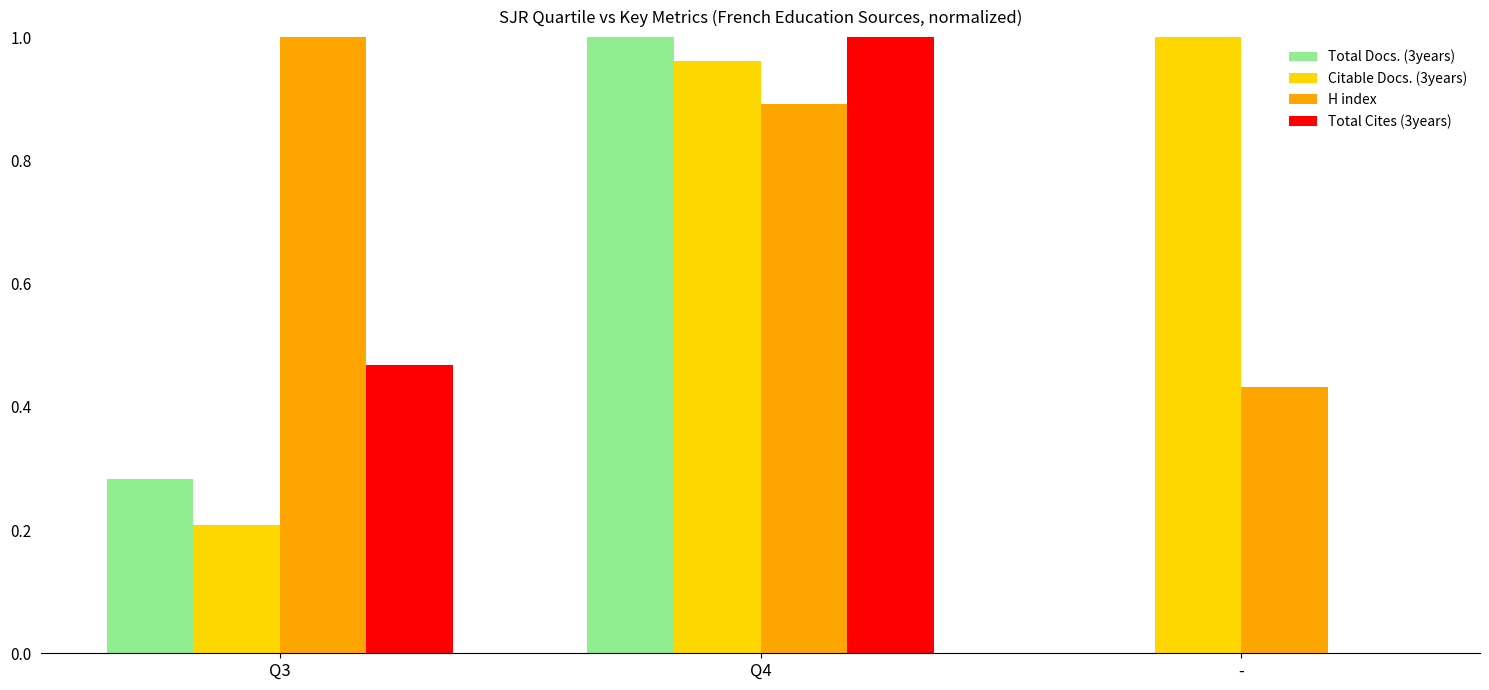

Between Q3 and Q4, which series saw the biggest shift?

Citable Docs. (3years)